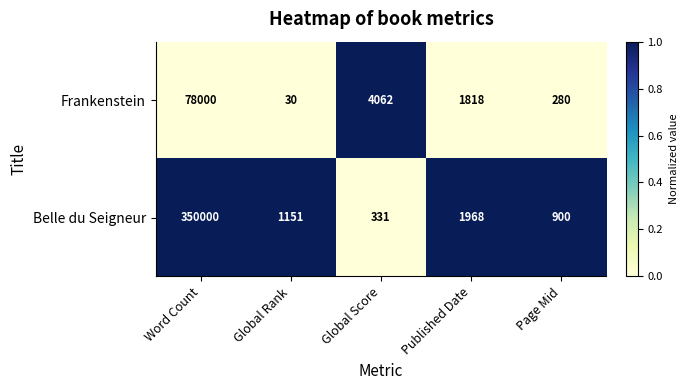

Reading right to left, extract all data points from this chart.

Frankenstein: 280	1818	4062	30	78000
Belle du Seigneur: 900	1968	331	1151	350000